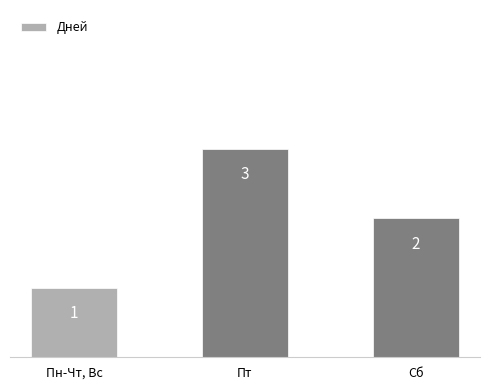

What is the difference between the values at Пт and Пн-Чт, Вс?

2